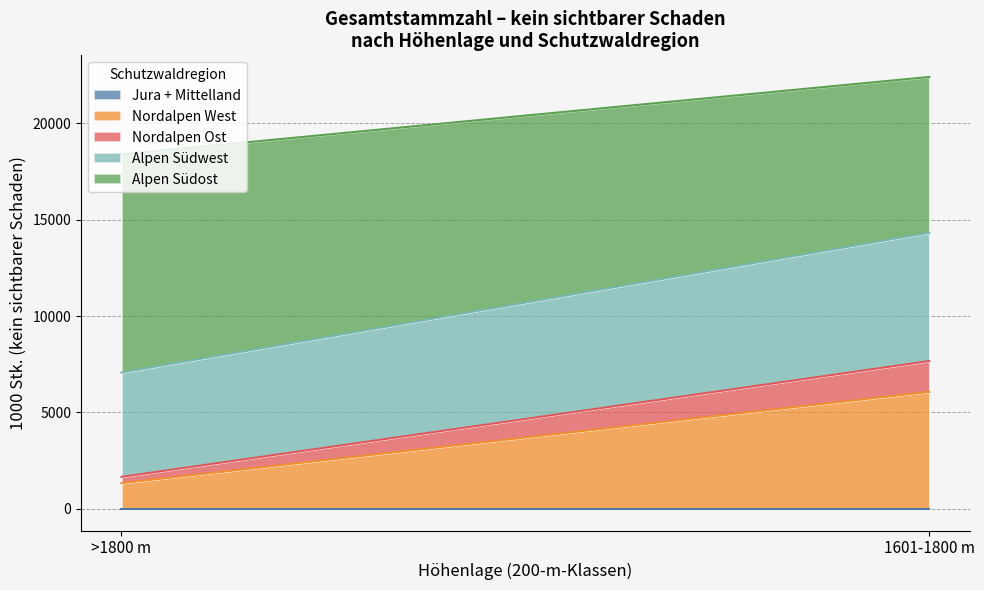

At which category is the sum across all series the highest?

1601-1800 m